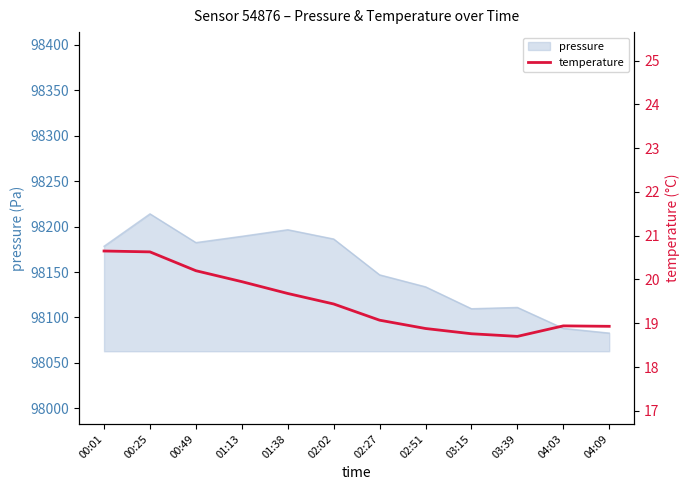

Is it true that pressure equals 127950.7 at 02:51?

False